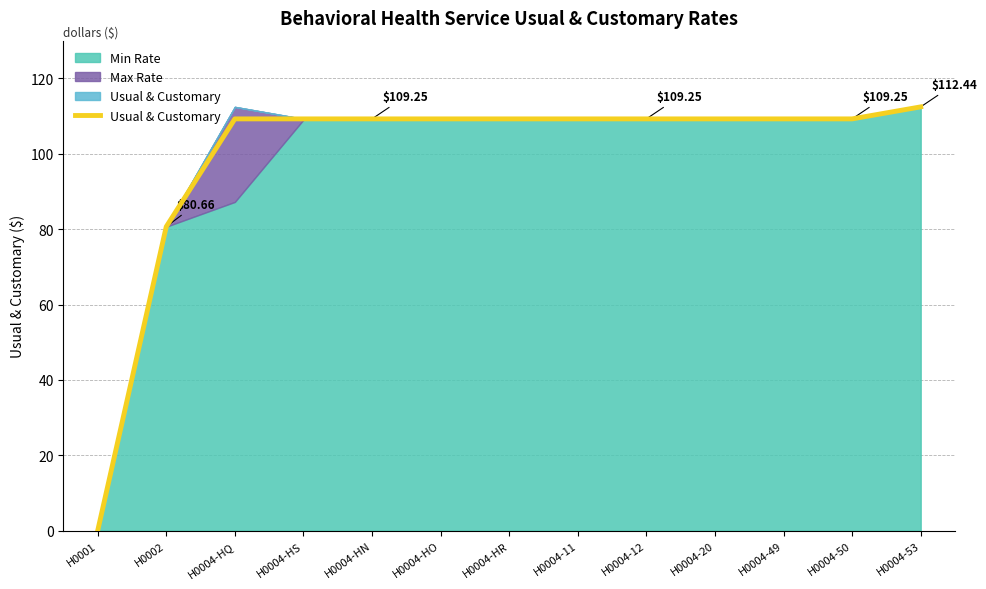

The value at H0004-50 is 109.2. True or false?

True